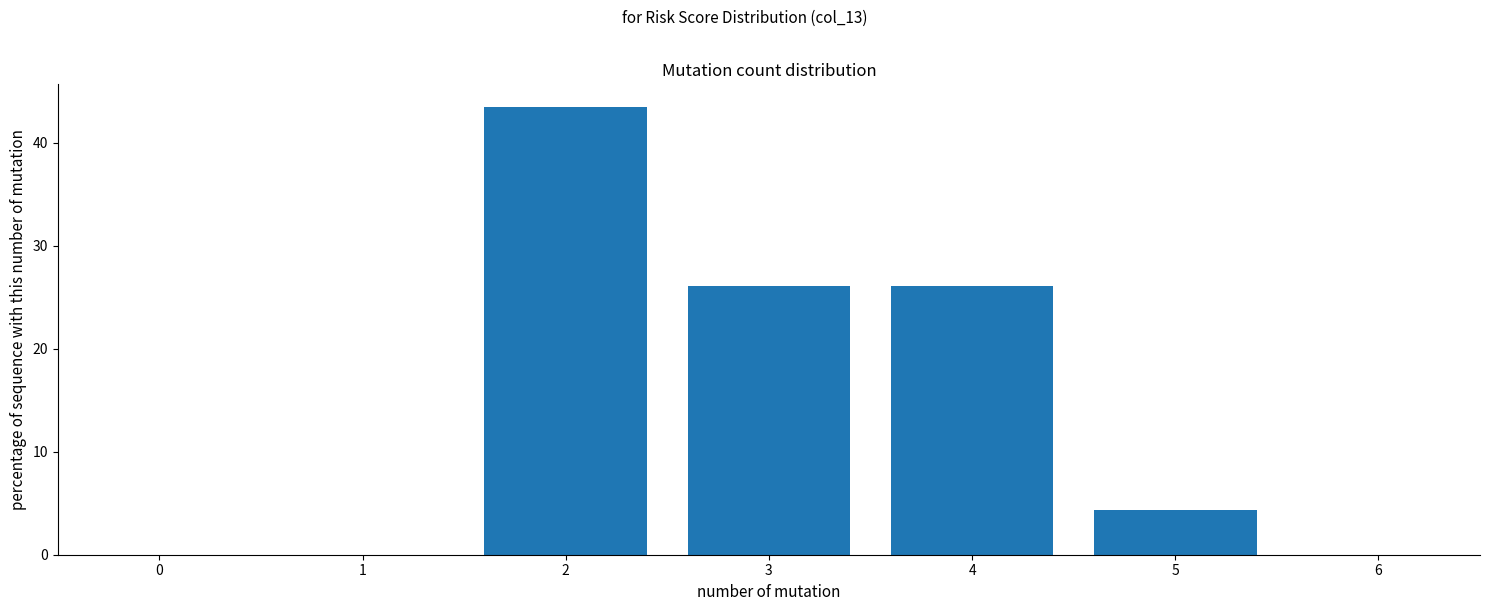

Reading left to right, transcribe this chart: for each bar, give the range it covers on the x-axis and its height. The values are not printed on the chart, so give them approximately, as read against the axis.

1.5 to 2.5: 43
2.5 to 3.5: 26
3.5 to 4.5: 26
4.5 to 5.5: 4